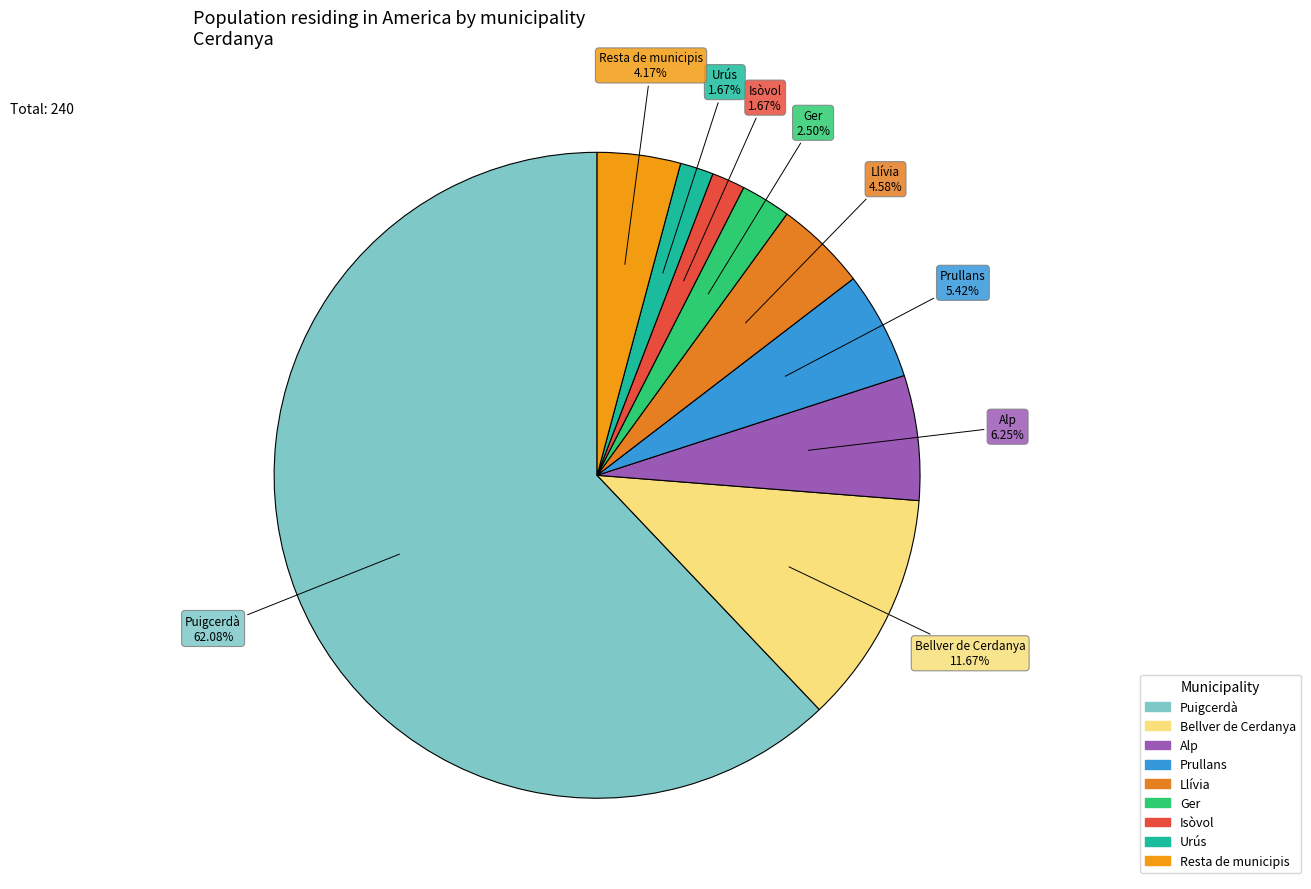

To the nearest percent, what portion does Llívia represent?

5%